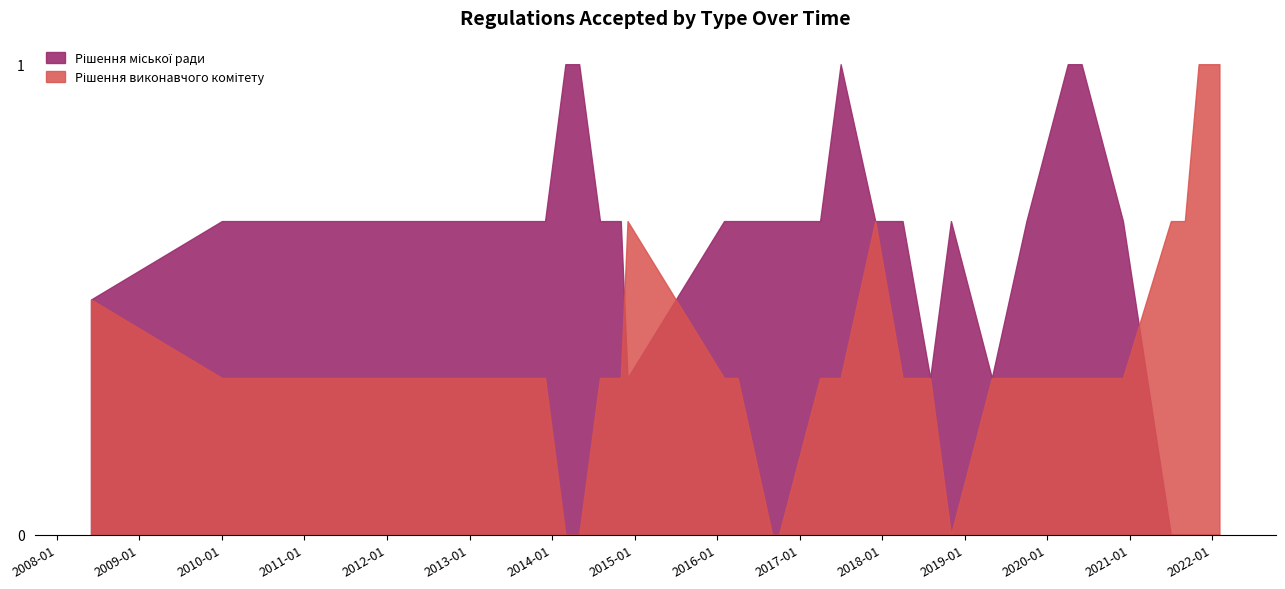

How many lines are shown in the chart?

2